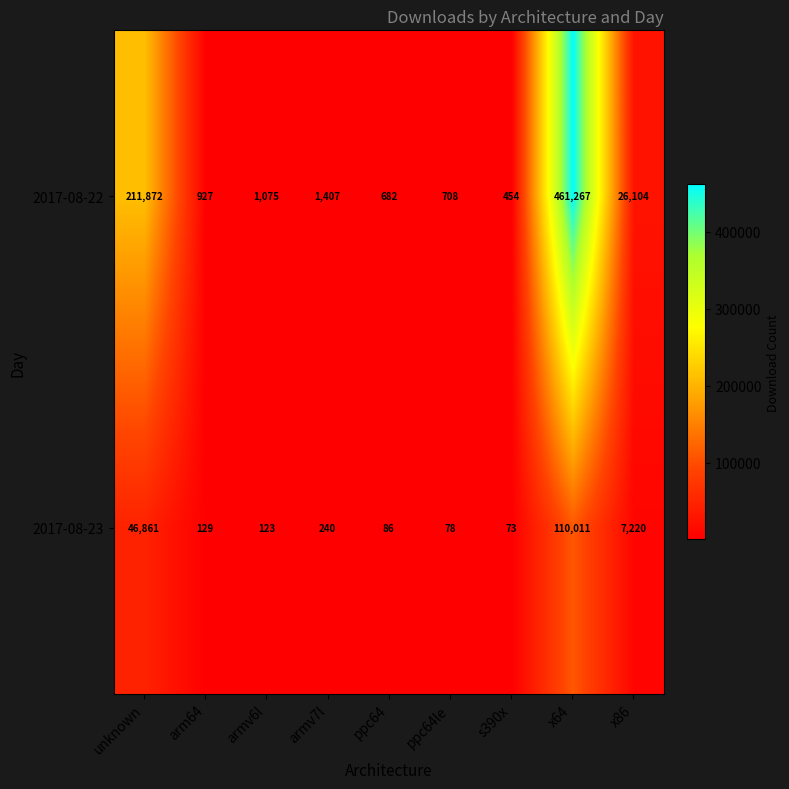

What is the maximum value shown in the chart?

461267